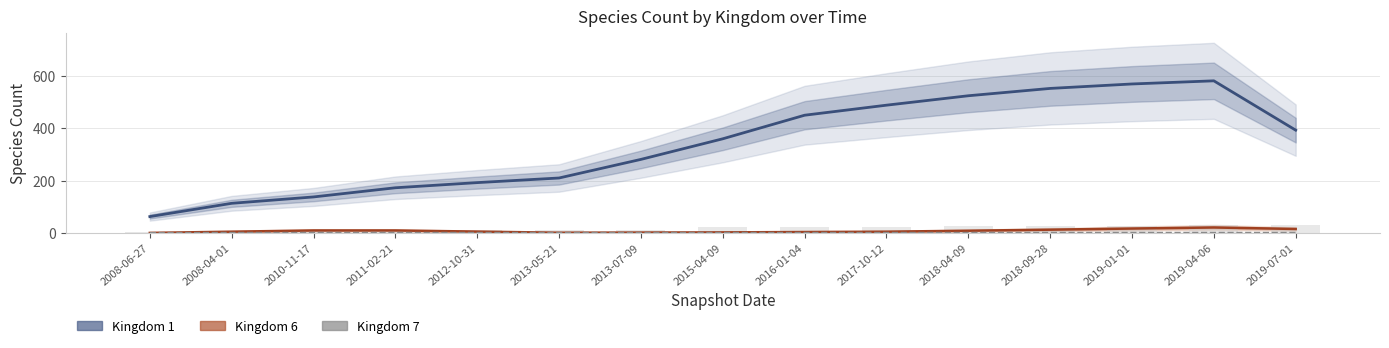

Rank the categories by Kingdom 1 value from lowest to highest.

2008-06-27, 2008-04-01, 2010-11-17, 2011-02-21, 2012-10-31, 2013-05-21, 2013-07-09, 2015-04-09, 2019-07-01, 2016-01-04, 2017-10-12, 2018-04-09, 2018-09-28, 2019-01-01, 2019-04-06